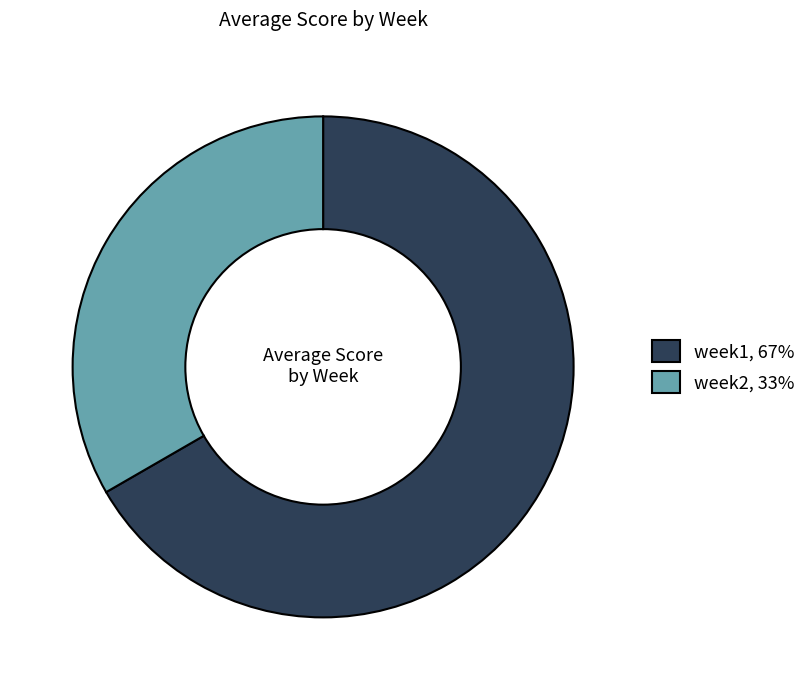

Which slice is the largest?

week1